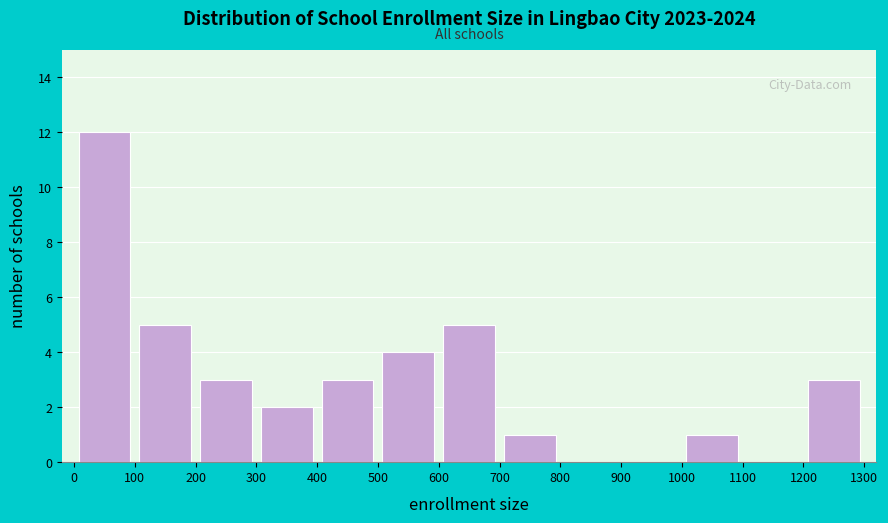

Reading left to right, transcribe this chart: for each bar, give the range it covers on the x-axis and its height. The values are not printed on the chart, so give them approximately, as read against the axis.

0 to 100: 12
100 to 200: 5
200 to 300: 3
300 to 400: 2
400 to 500: 3
500 to 600: 4
600 to 700: 5
700 to 800: 1
800 to 900: 0
900 to 1000: 0
1000 to 1100: 1
1100 to 1200: 0
1200 to 1300: 3